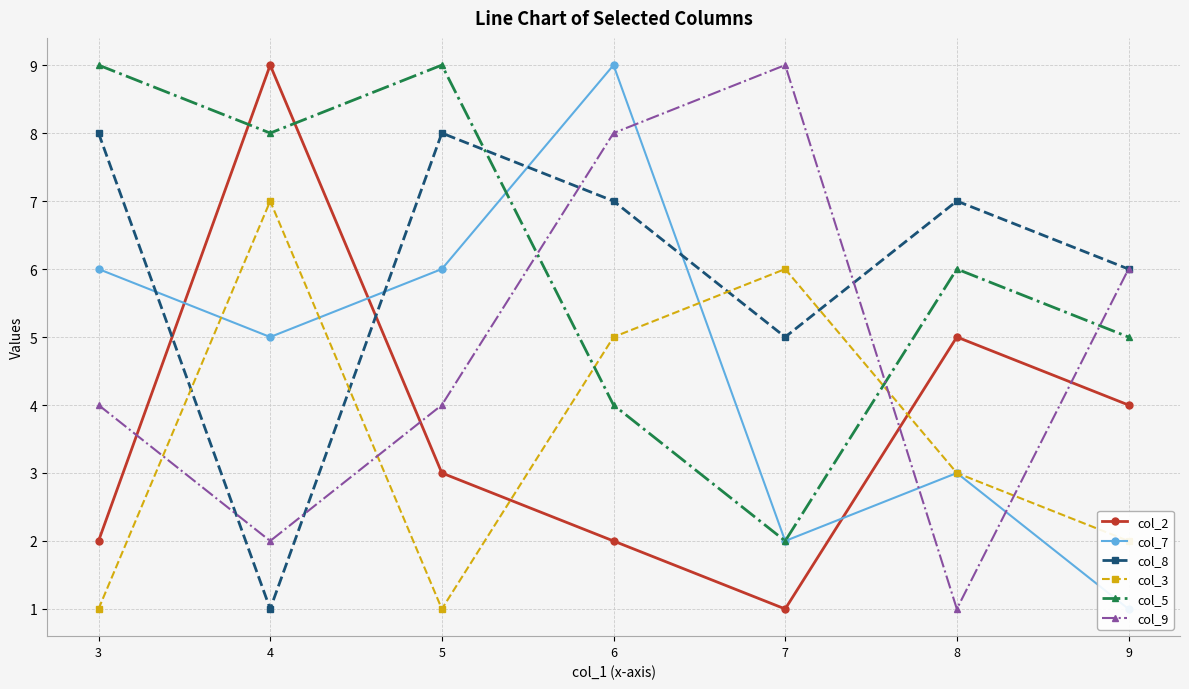

Which category has the highest value in the col_2 series?

4